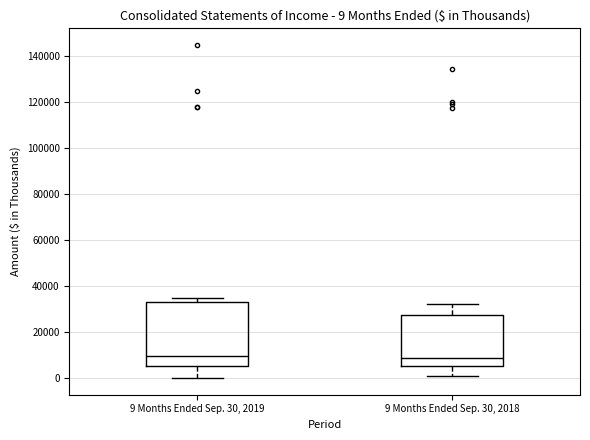

Comparing the boxes themselves (not the whiskers), which one is the tallest?

9 Months Ended Sep. 30, 2019